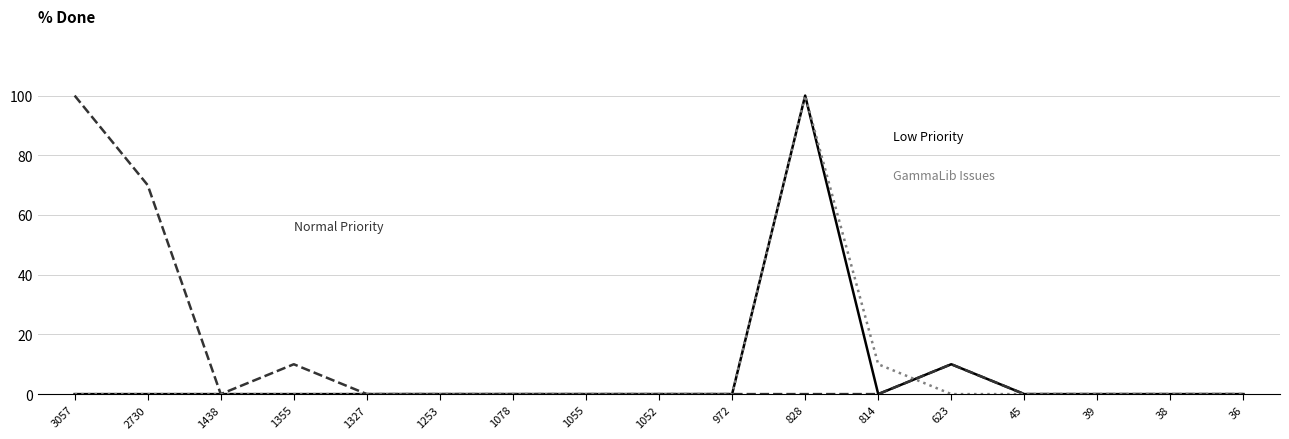

At which category is the sum across all series the highest?

828